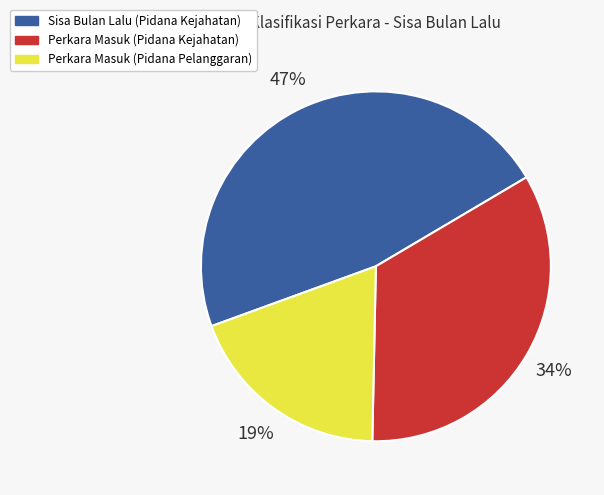

How many segments does this pie chart have?

3